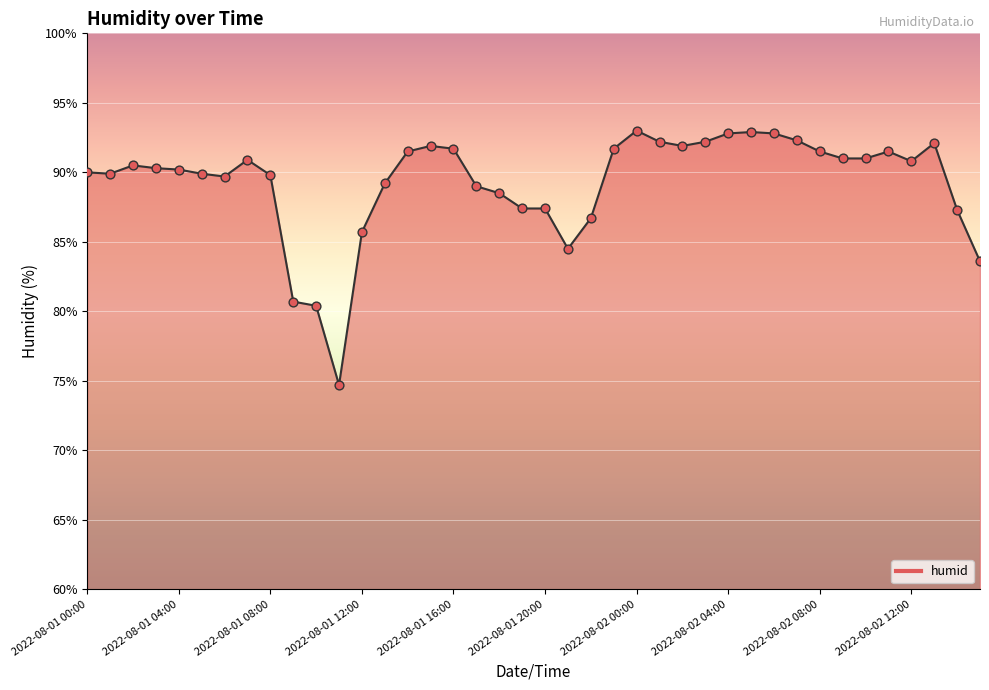

What is the difference between the maximum and minimum values?

18.3